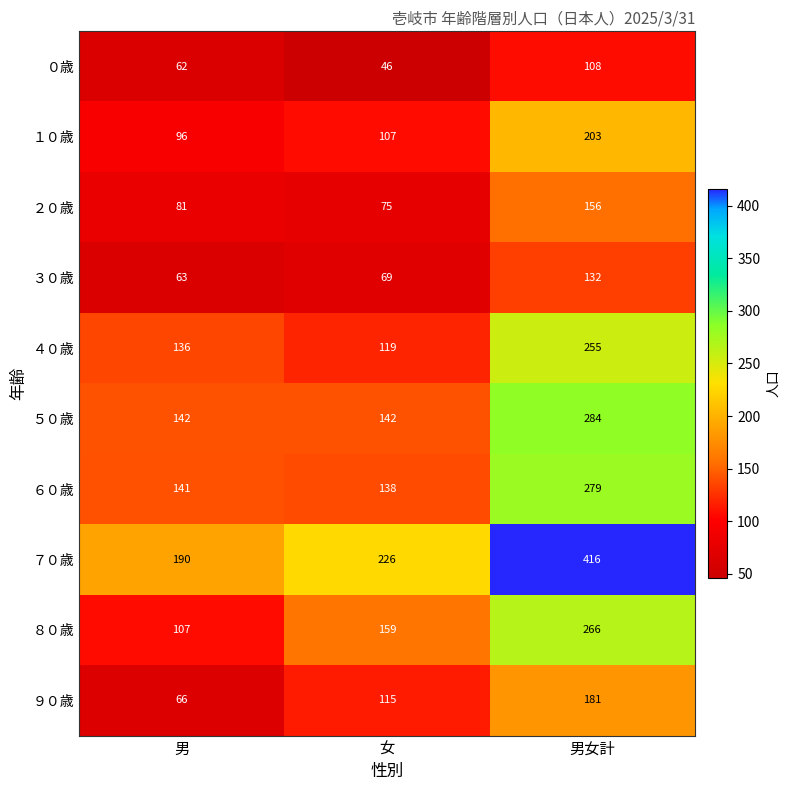

At how many categories does at least one series exceed 324?

1